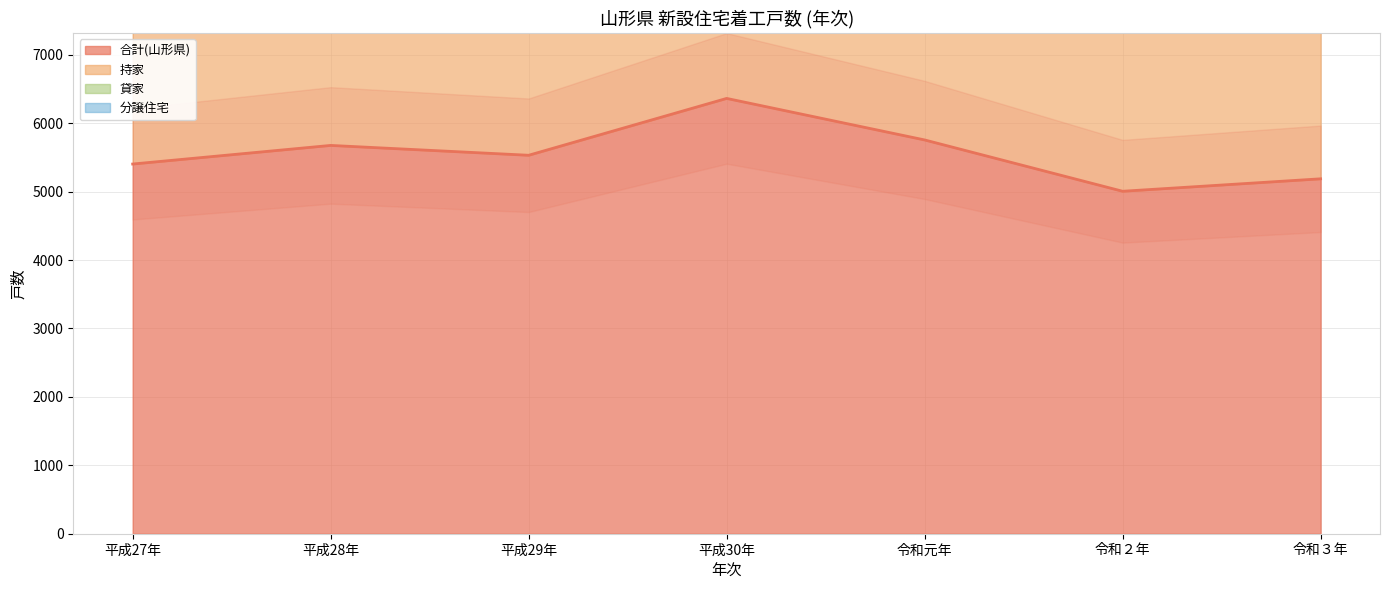

Which has a higher value, 平成30年 or 令和元年?

平成30年